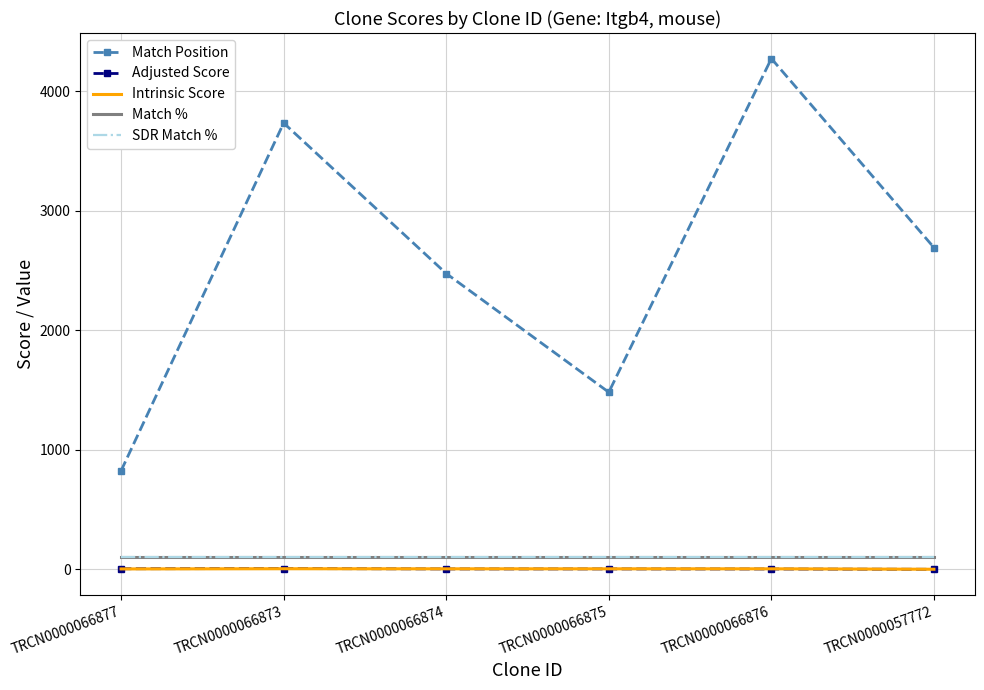

Which series has the largest total across all categories?

Match Position